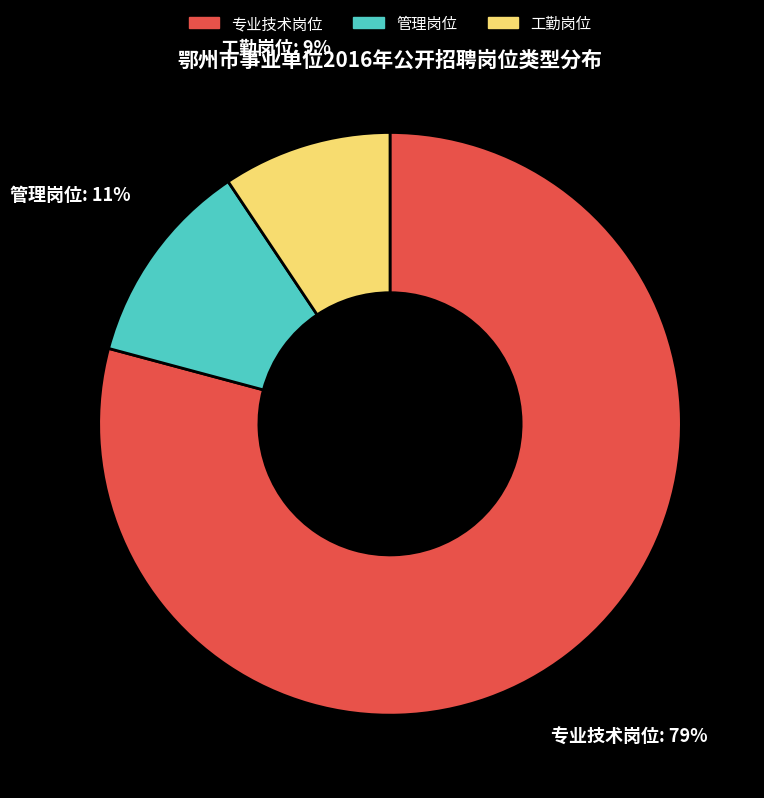

Which slice is the largest?

专业技术岗位